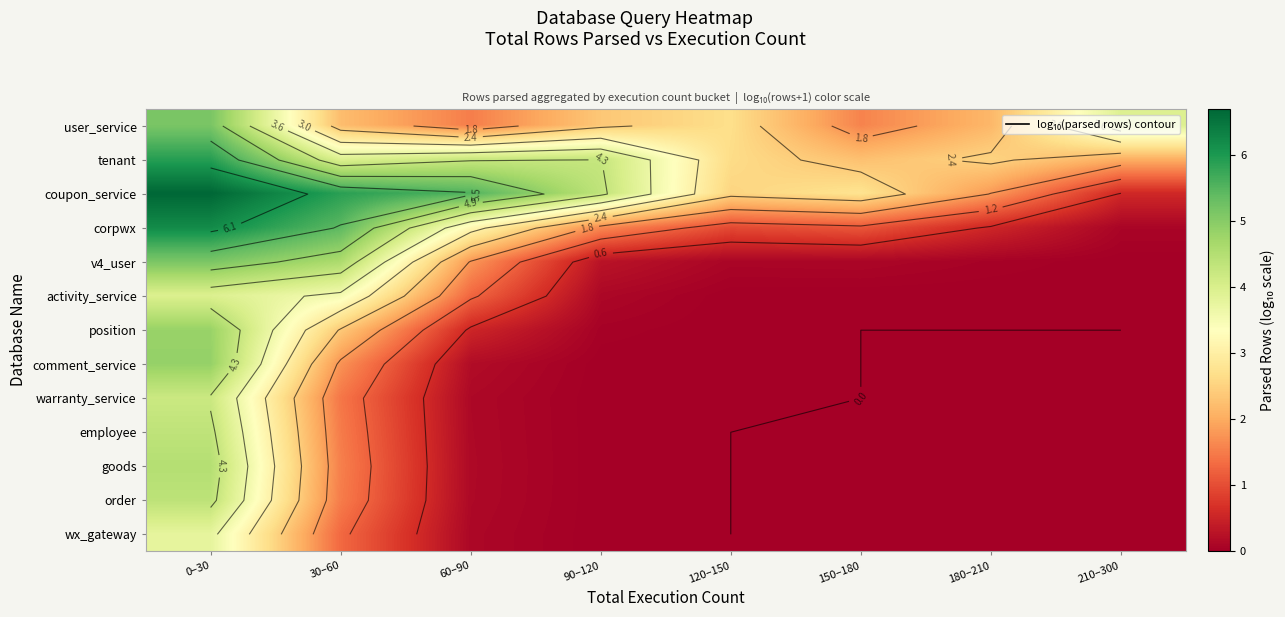

What is the approximate value of comment_service at 30–60?

1.7